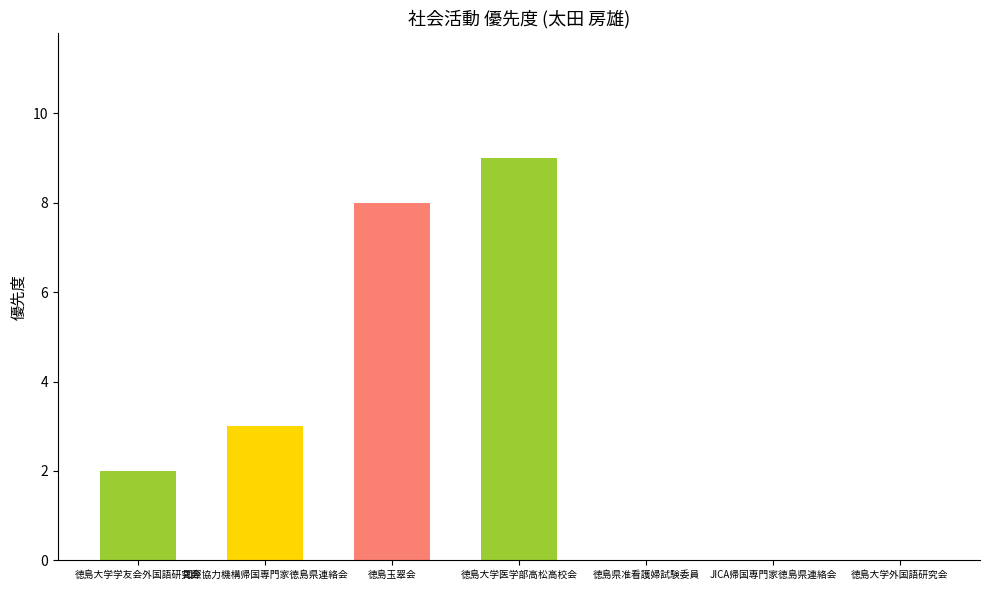

What is the change in value from 国際協力機構帰国専門家徳島県連絡会 to 徳島大学外国語研究会?

-3